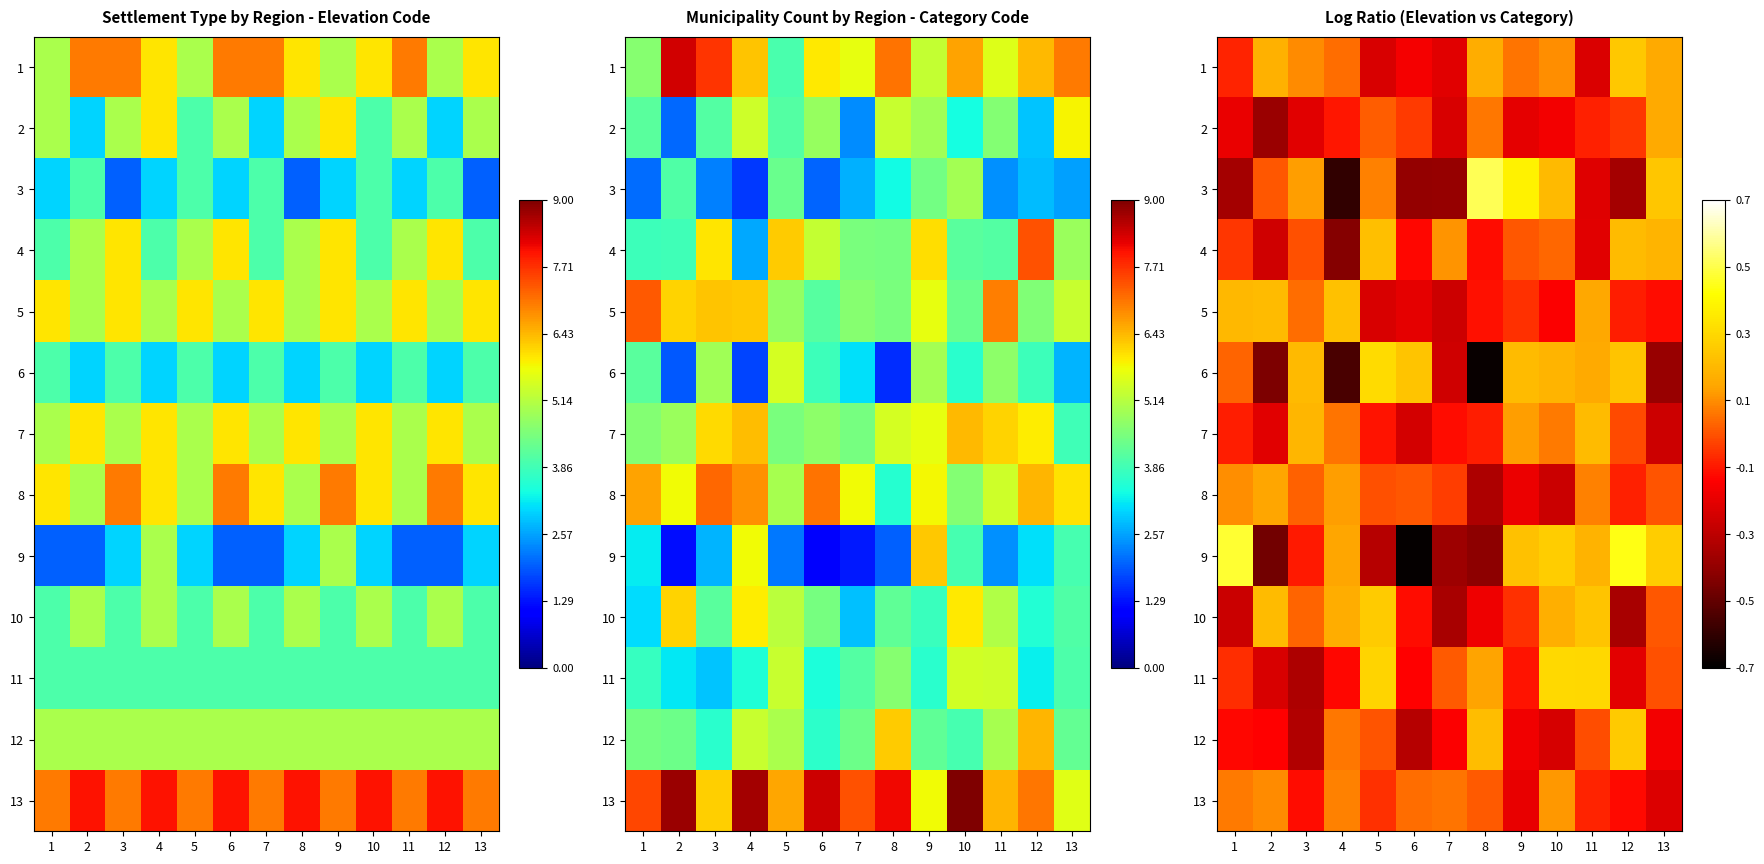

Between 6 and 7, which is larger?

6